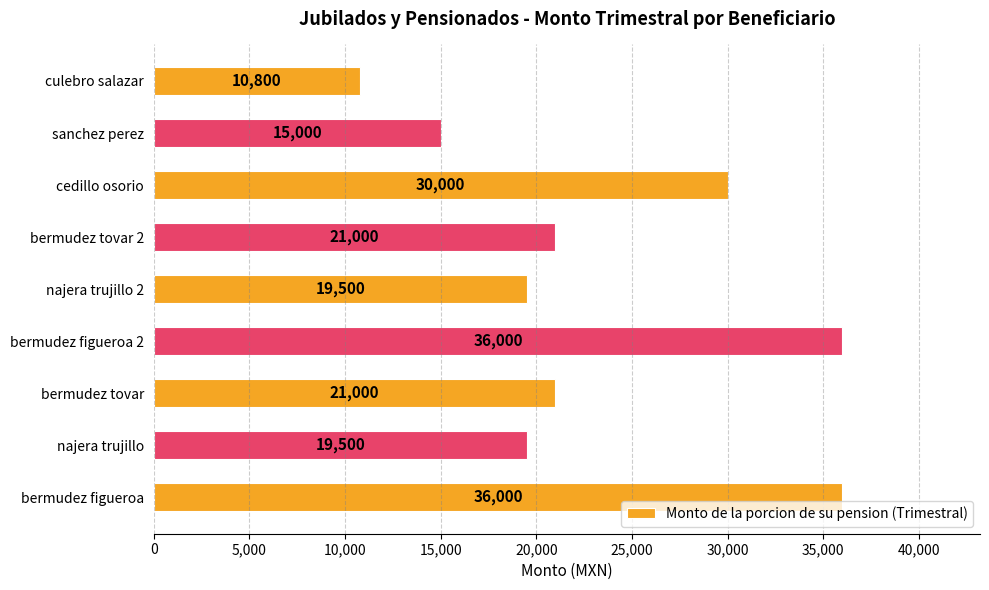

What is the maximum value shown in the chart?

36000